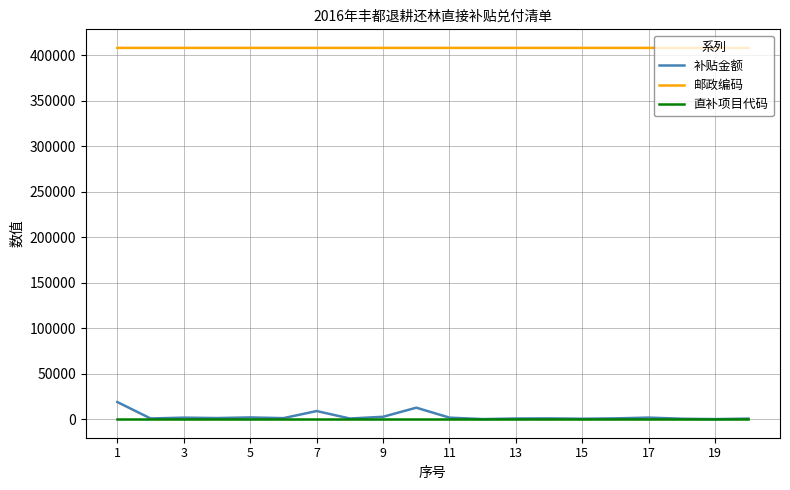

List the series in order of their peak value, highest first.

邮政编码, 补贴金额, 直补项目代码